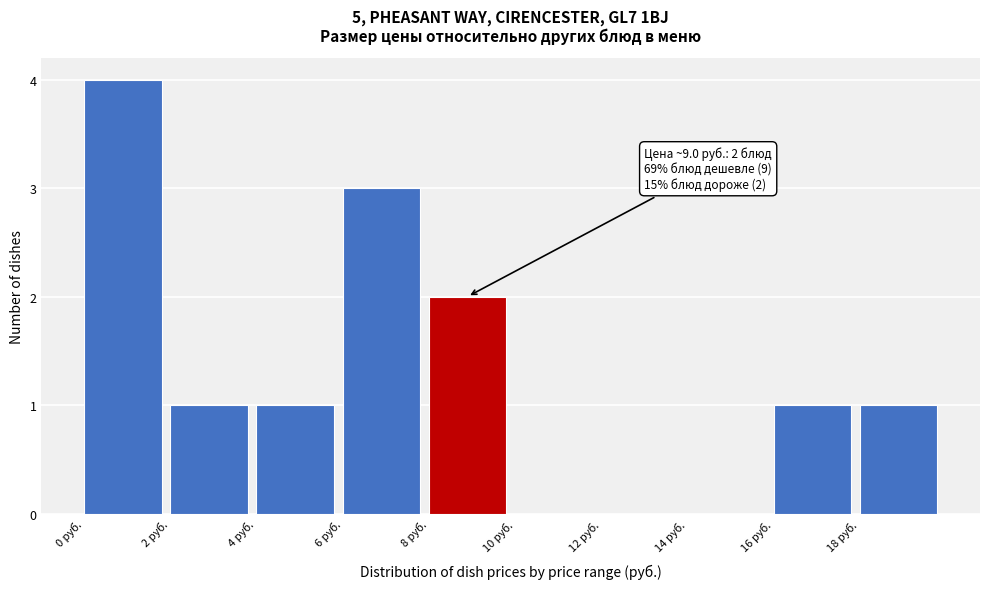

Over which range of the x-axis is the bar tallest?

0 to 2